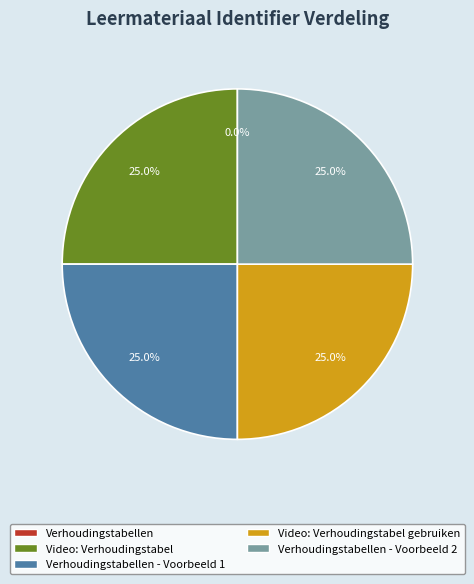

Does any single category account for the majority?

No